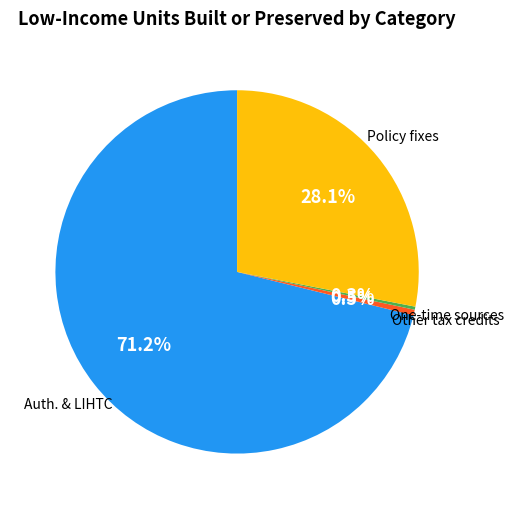

Is there any slice that represents more than half of the pie?

Yes